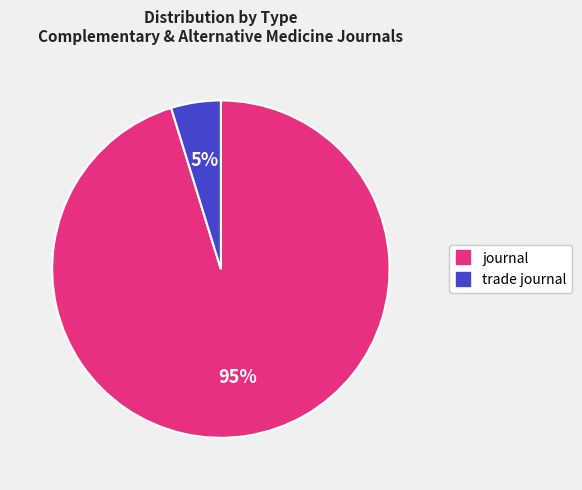

How many segments does this pie chart have?

2